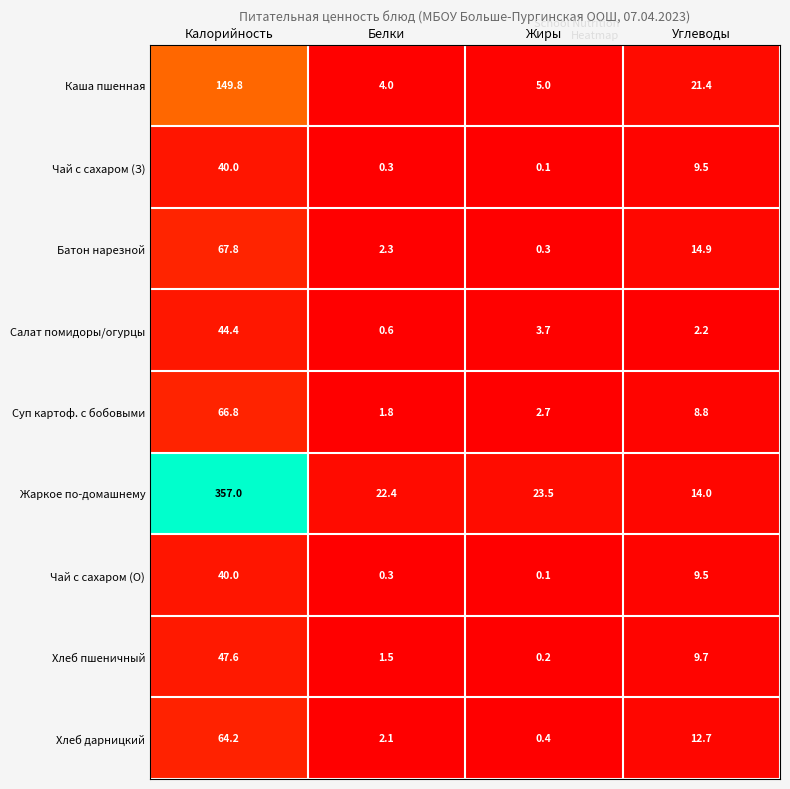

Which series has the largest range (max minus min)?

Жаркое по-домашнему